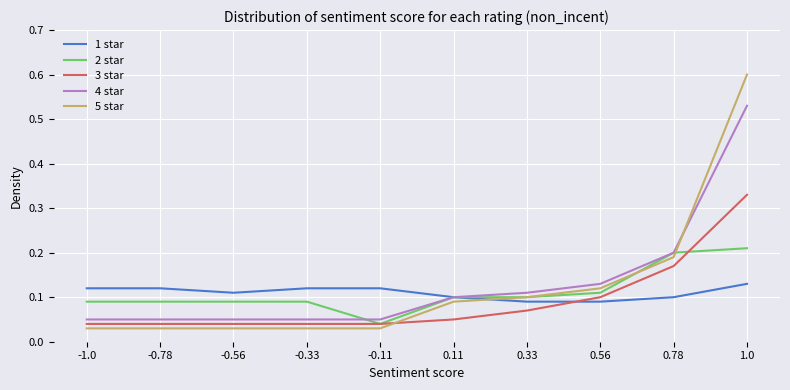

The value of 4 star at 0.33 is 0.1. True or false?

True